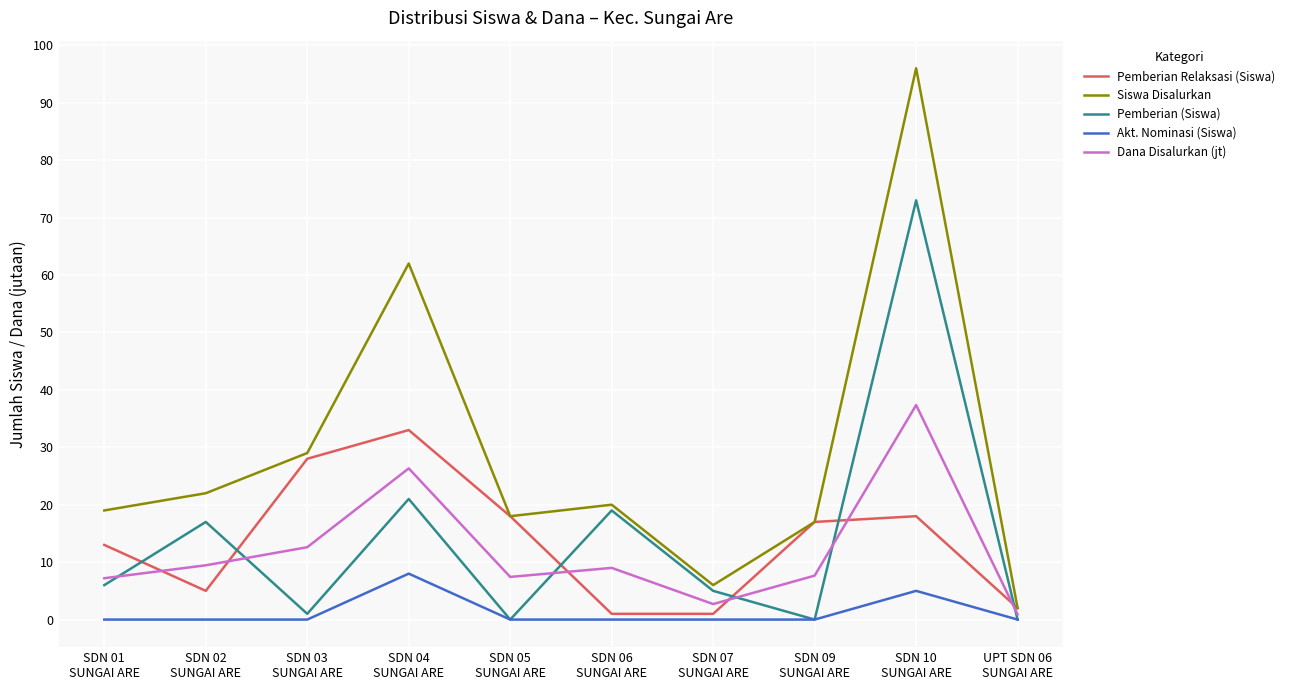

Which series has the largest total across all categories?

Siswa Disalurkan